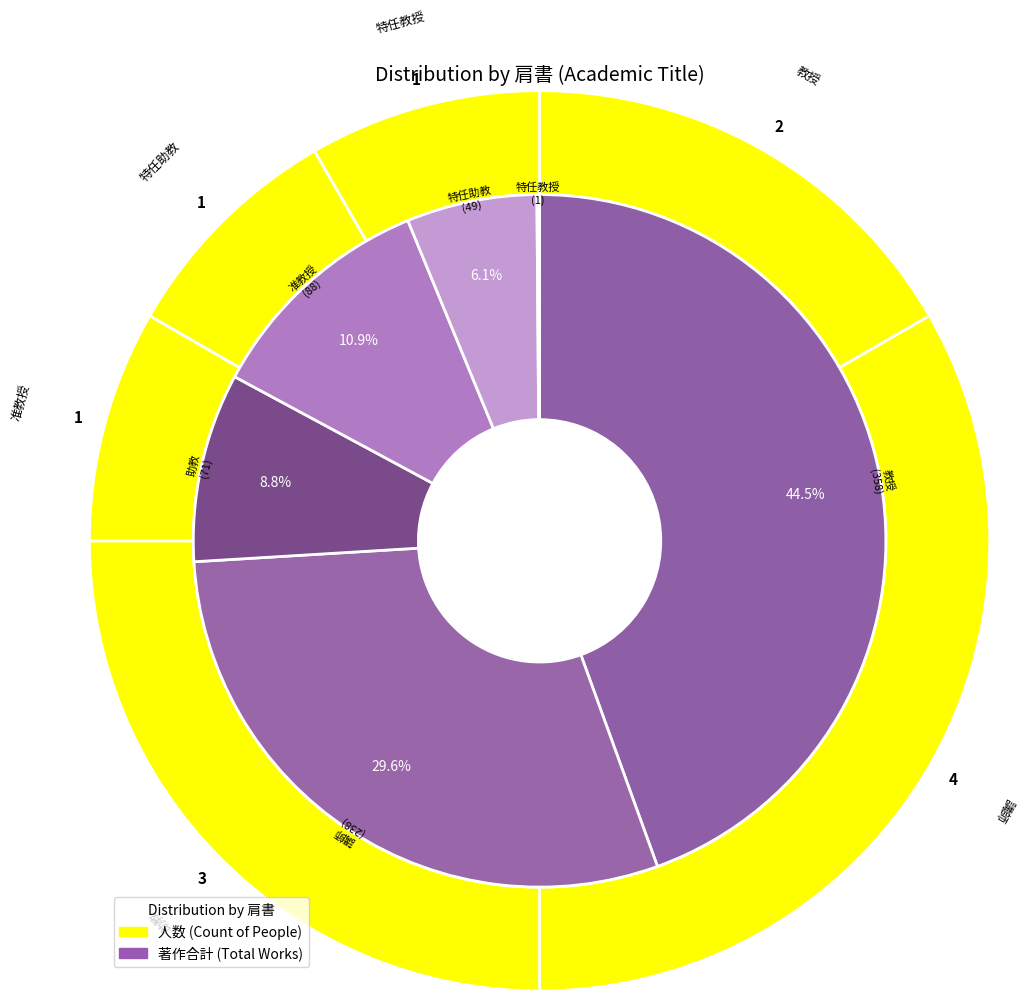

Which category has the smallest portion of the pie?

准教授